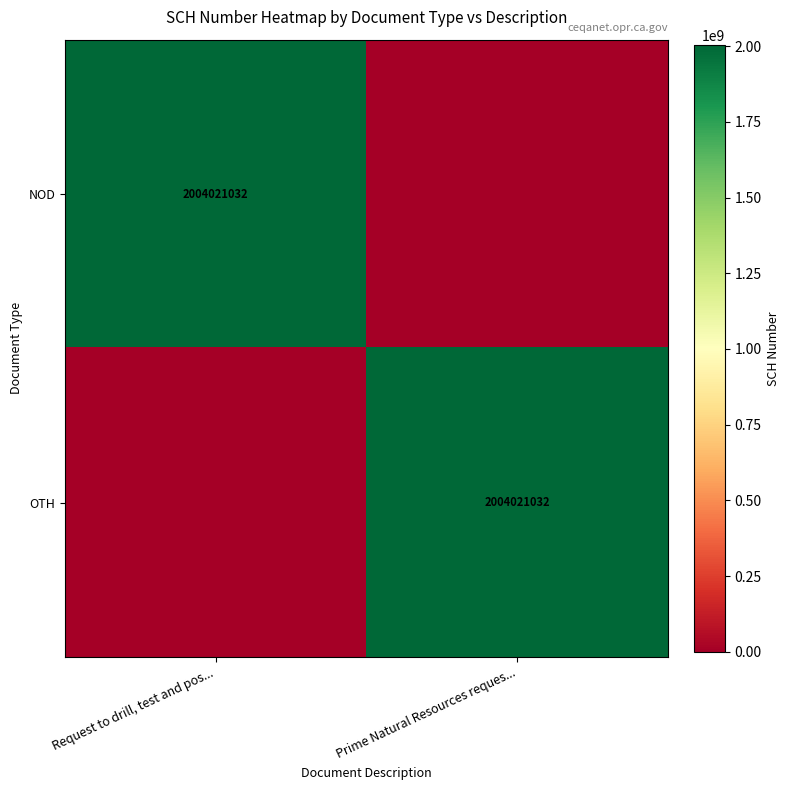

True or false: OTH has a value of 2004021032 at Prime Natural Resources reques....

True